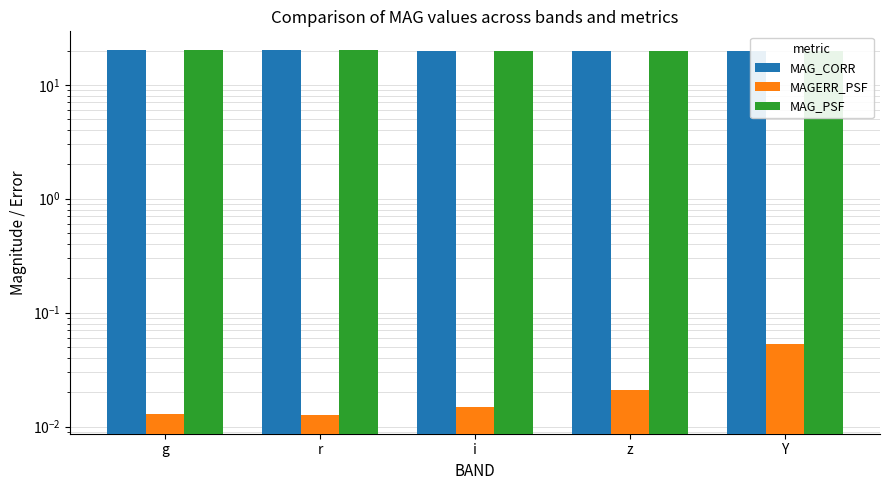

At which label does MAG_PSF reach its minimum?

z